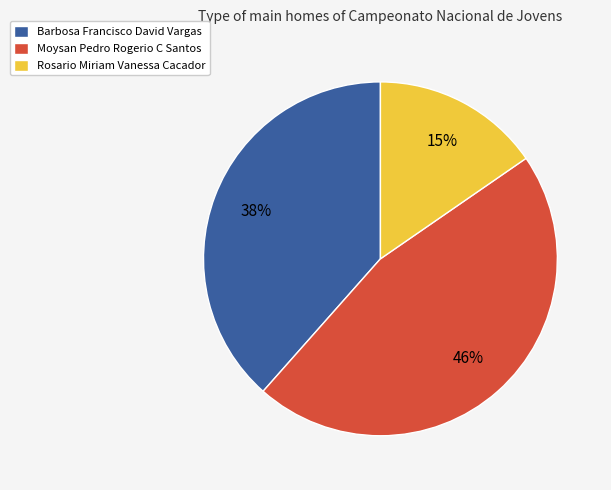

Which slice is the largest?

Moysan Pedro Rogerio C Santos